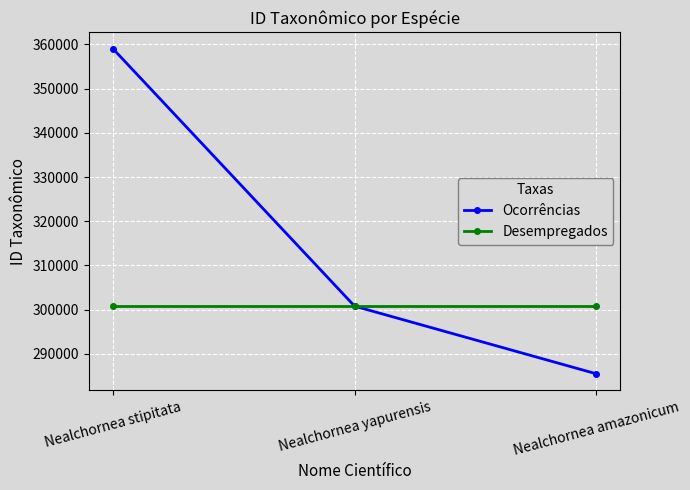

What are all the series names shown in the legend?

Ocorrências, Desempregados